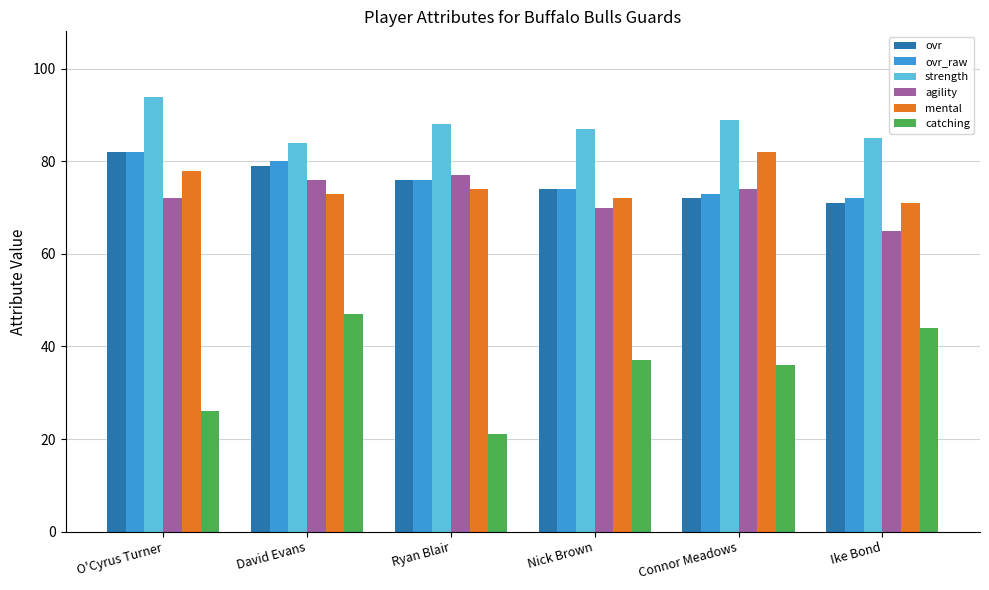

Which category has the lowest value in the mental series?

Ike Bond